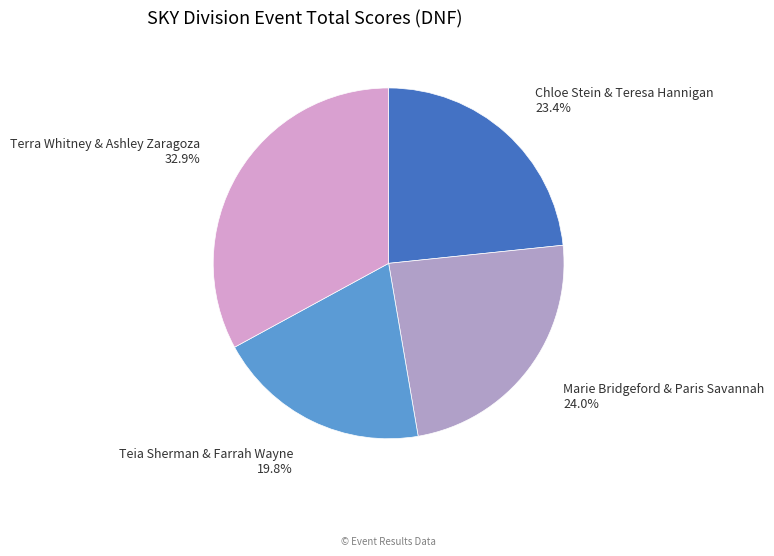

How many segments does this pie chart have?

4